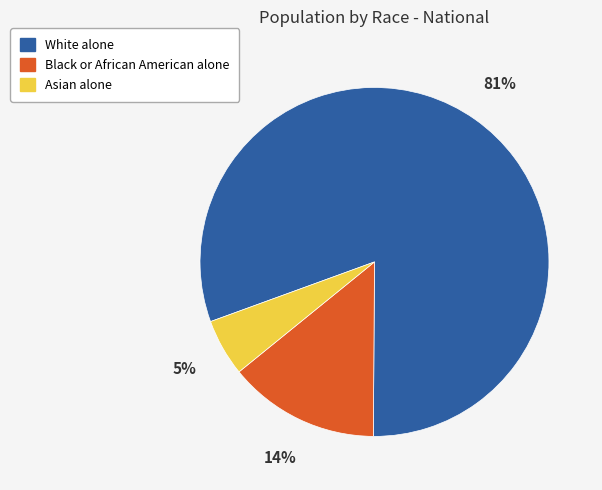

True or false: White alone accounts for 81% of the total.

True